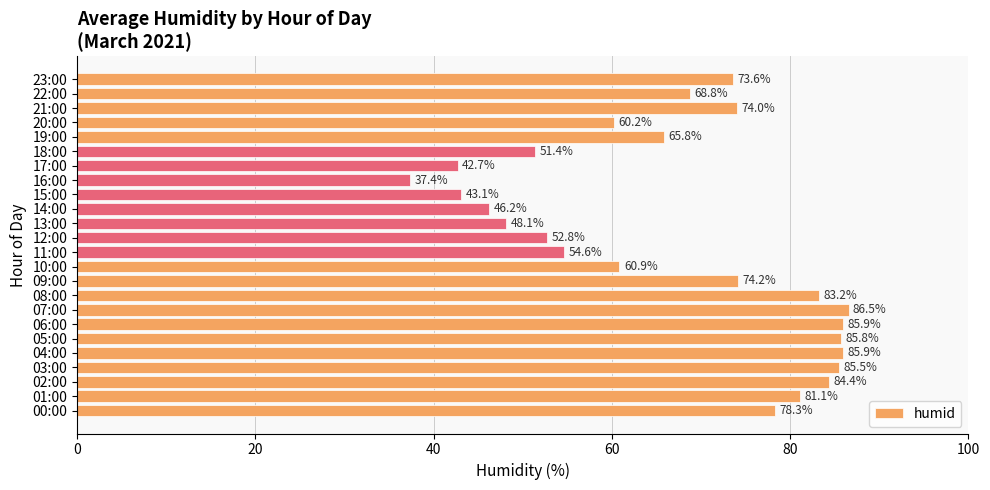

Which category has the highest value across all series?

07:00